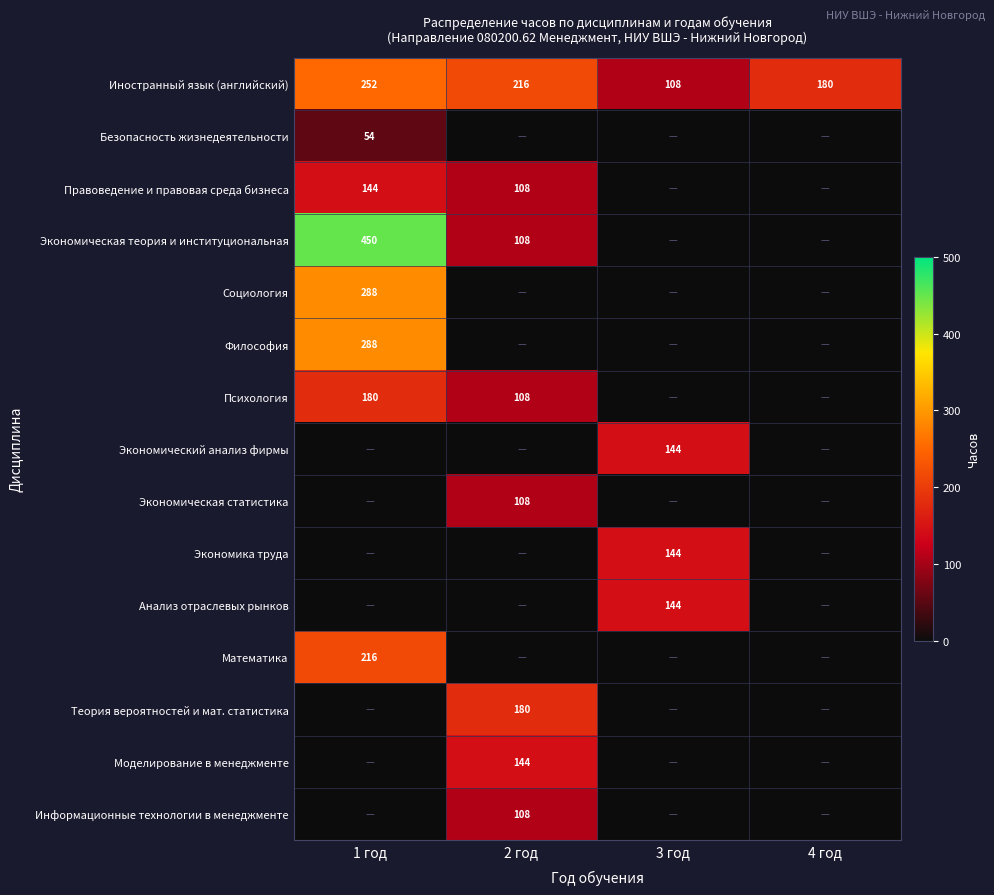

At which category is the sum across all series the highest?

1 год